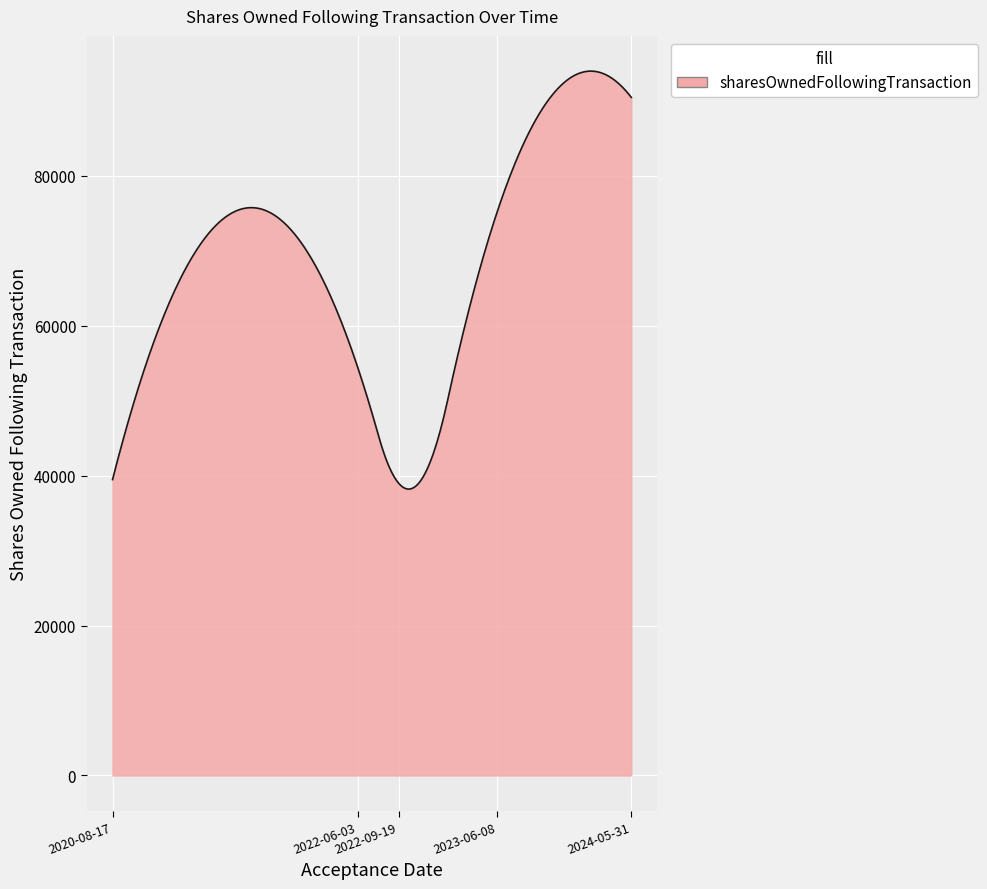

What is the difference between the maximum and minimum values?

55776.4